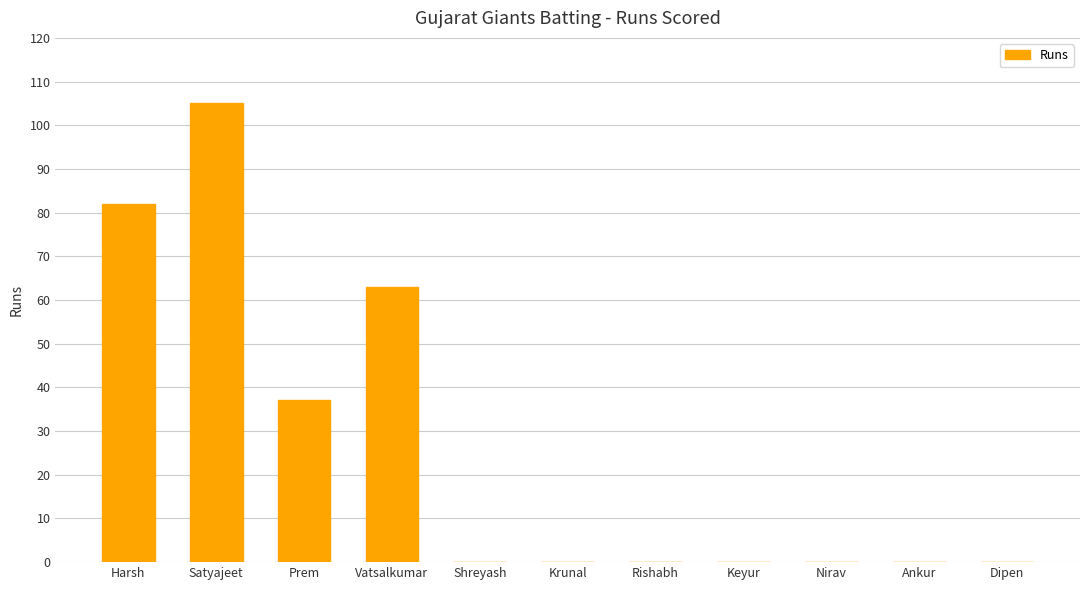

Between Shreyash and Satyajeet, which is larger?

Satyajeet